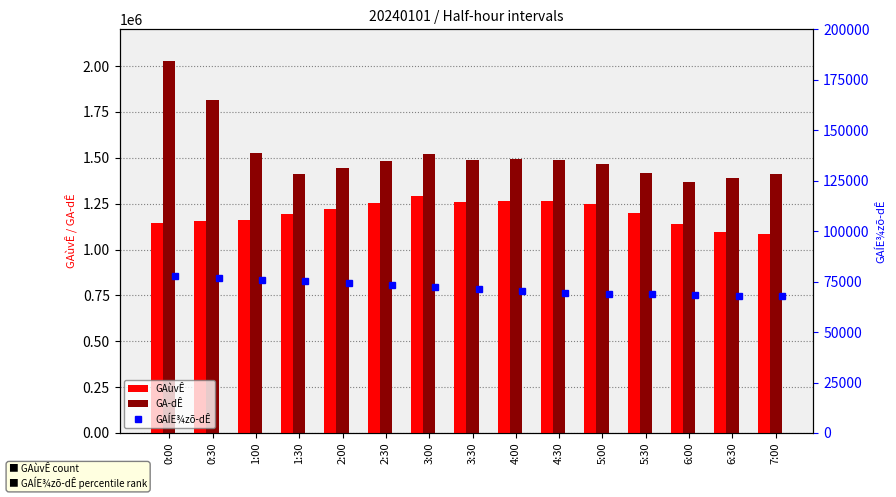

What is the sum of all GAùvÊ values?

17963226